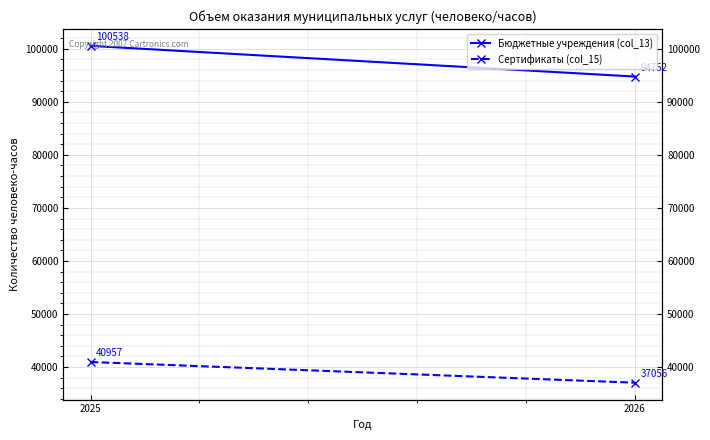

The value of Сертификаты (col_15) at 2026 is 19961. True or false?

False